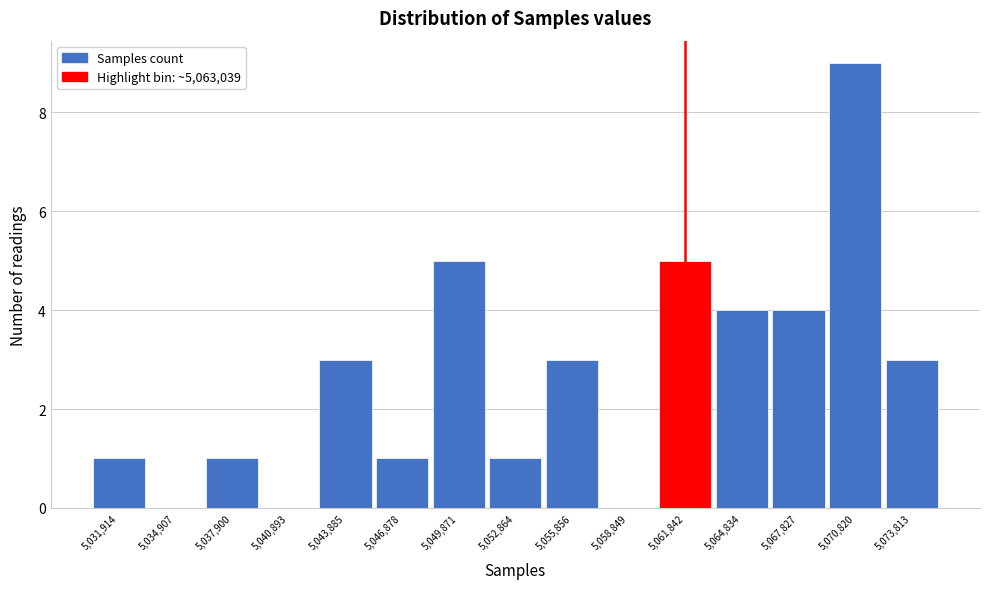

How tall is the bar that spans 5063500 to 5066500 on the x-axis? Neither the bar edges nor the heights are printed on the chart, so give them approximately, as read against the axes.

4